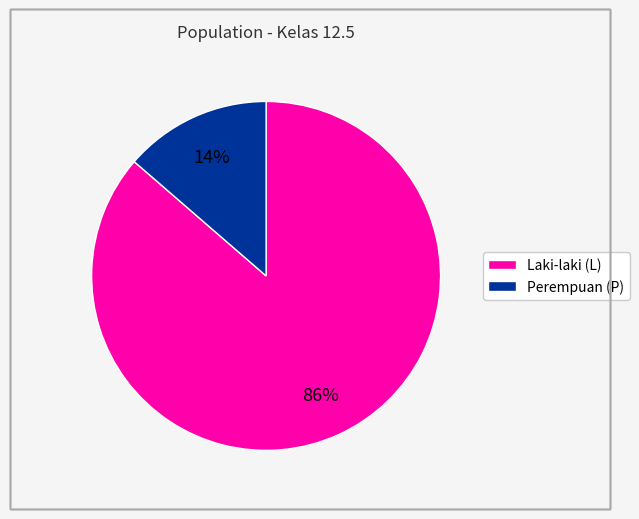

To the nearest percent, what is the average slice percentage?

50%